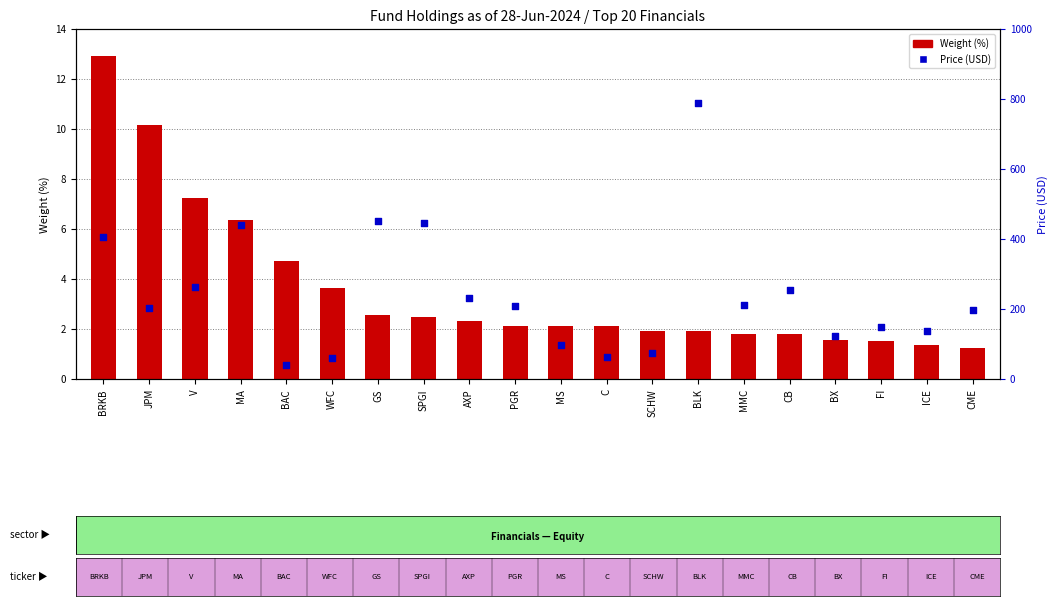

At how many categories does at least one series exceed 331?

5